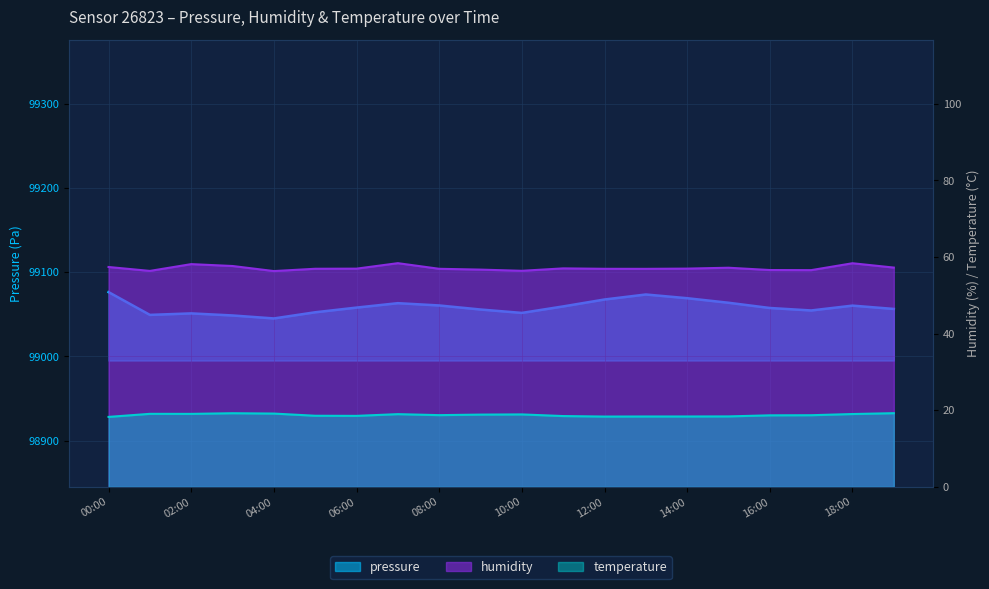

True or false: pressure has more than 0 points higher than both neighbors.

True